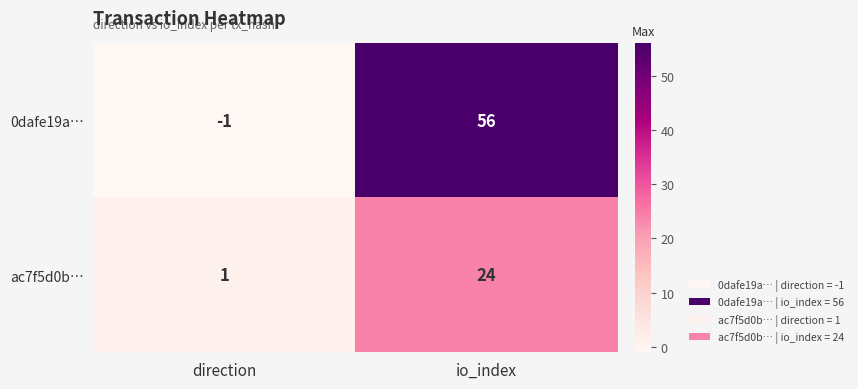

What is the difference between the highest and lowest values at direction?

2